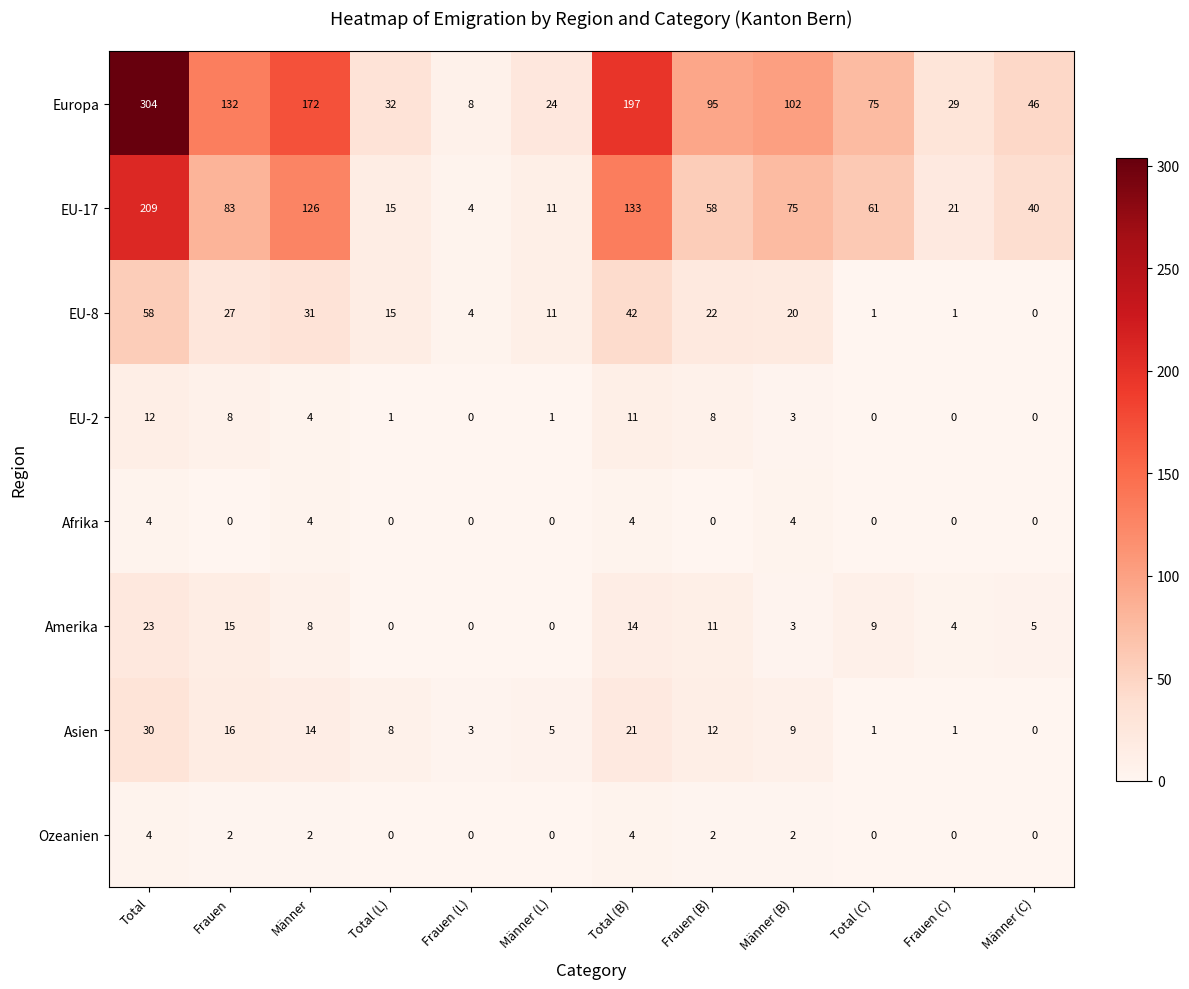

What is the maximum value shown in the chart?

304